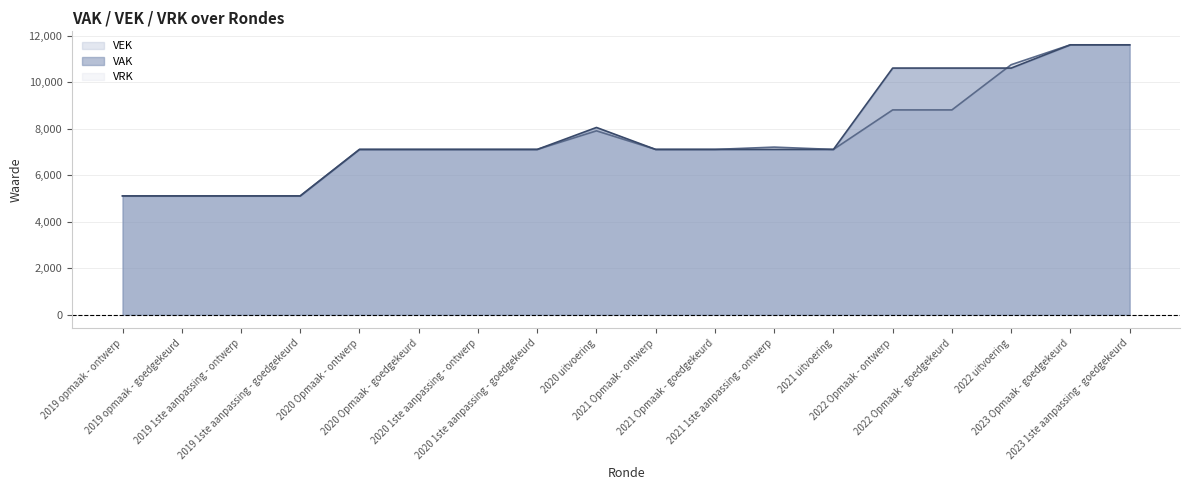

Where do VAK and VEK first cross each other?

2022 Opmaak - goedgekeurd and 2022 uitvoering